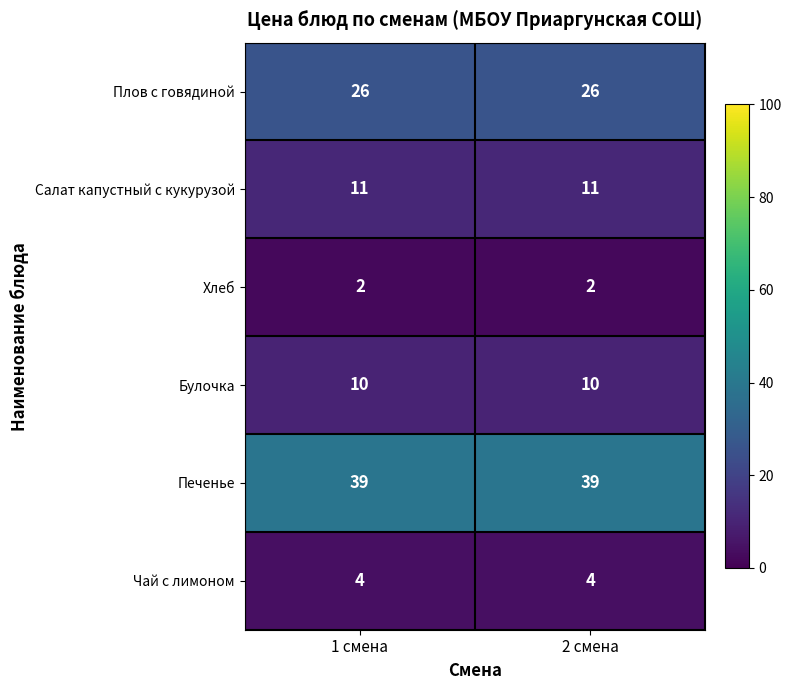

At 2 смена, list the series in order from largest to smallest.

Печенье, Плов с говядиной, Салат капустный с кукурузой, Булочка, Чай с лимоном, Хлеб